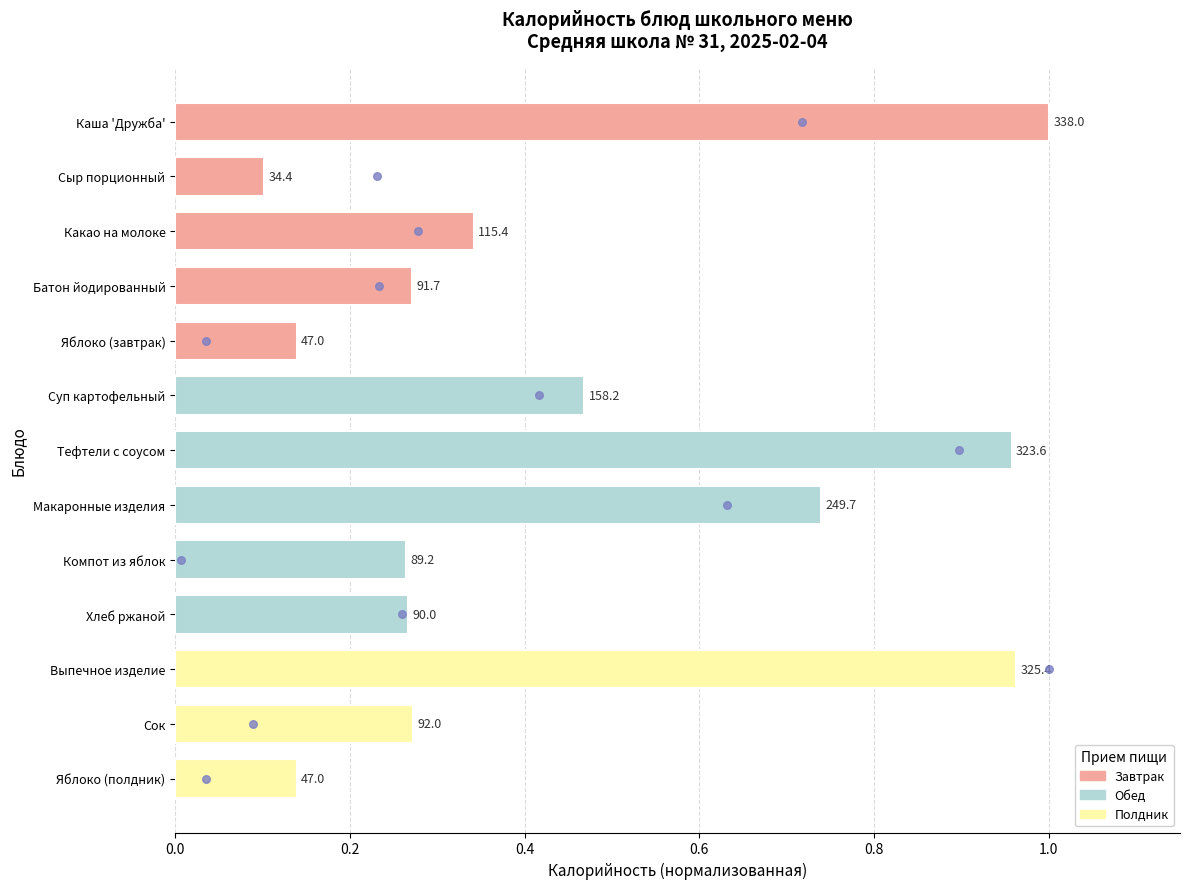

What is the change in value from 0.2 to 0.6?

+2